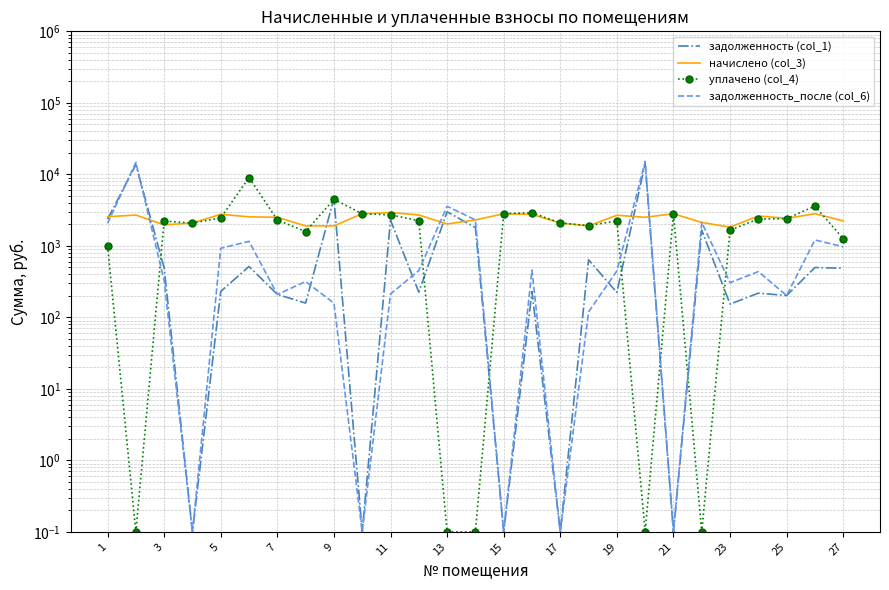

How many distinct data groups are displayed?

4